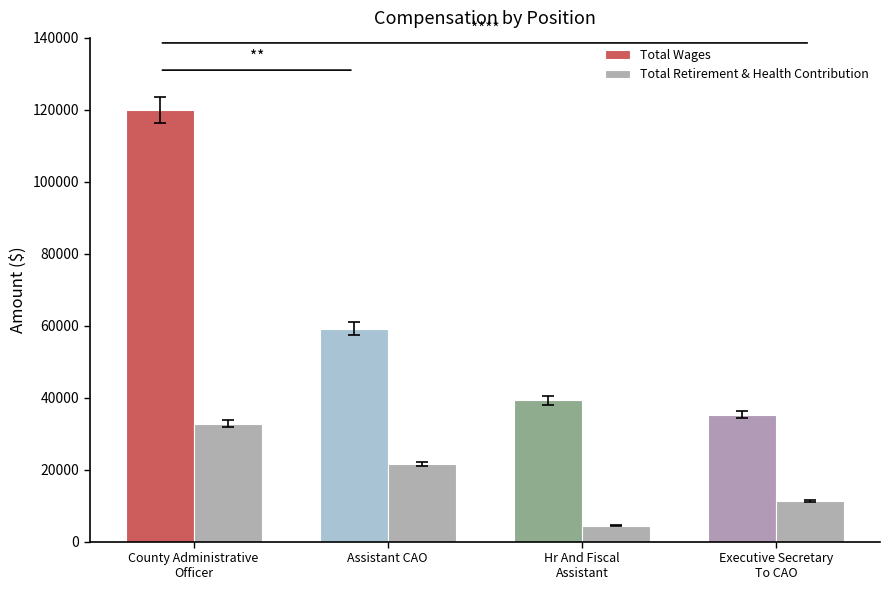

What position from the right is Assistant CAO?

3